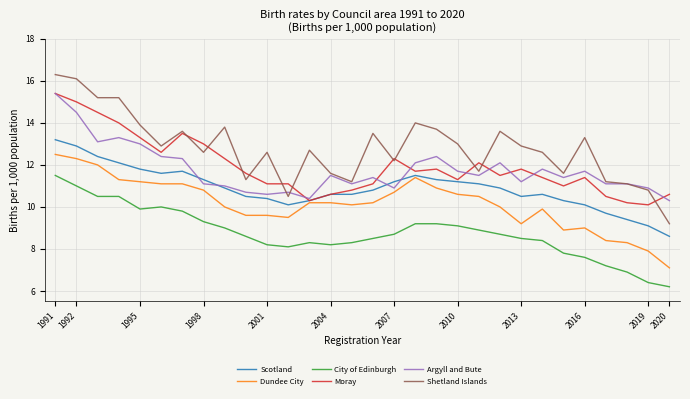

Which series has the widest spread of values?

Shetland Islands